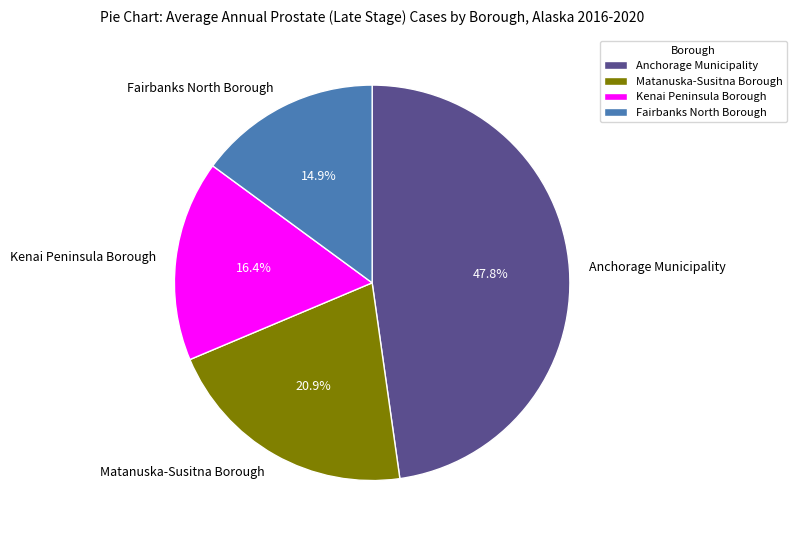

How many slices are in this pie chart?

4